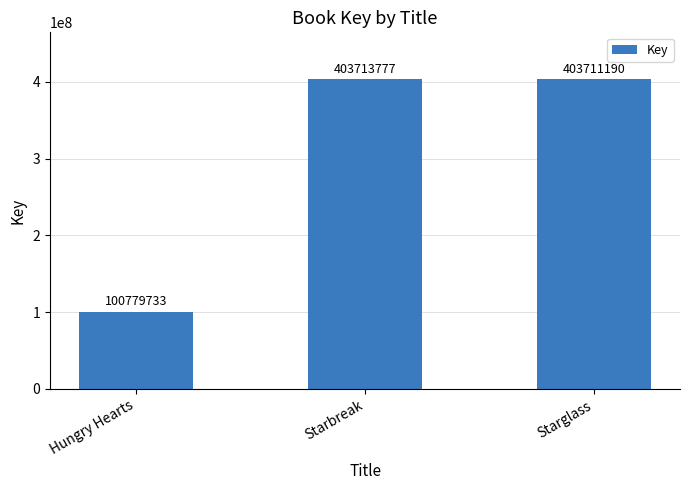

Is it true that the value at Starglass is 403711190?

True